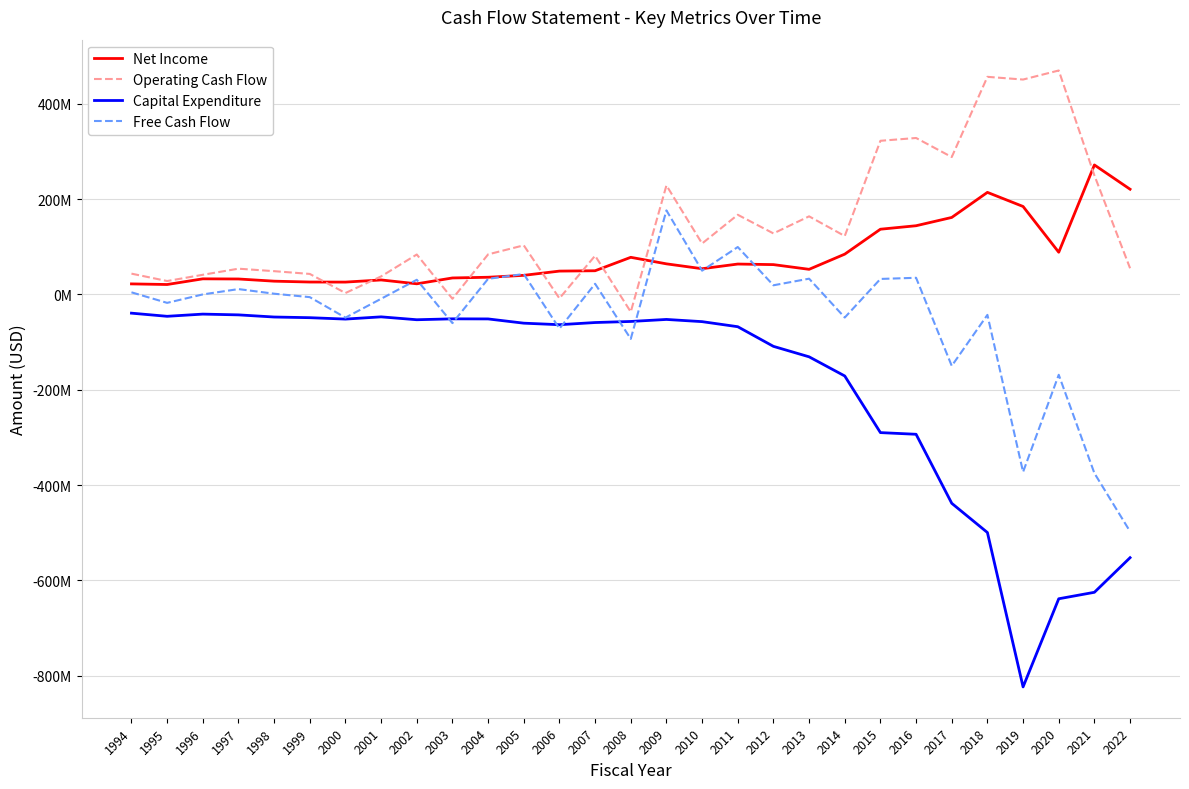

The value of Net Income at 2021 is 105000362. True or false?

False